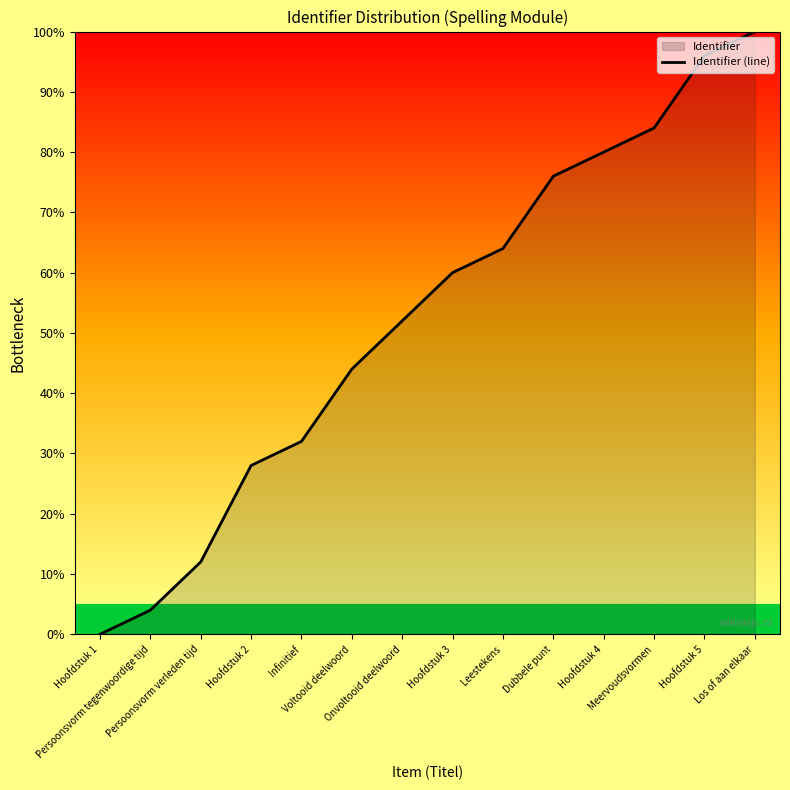

Rank the categories by value from lowest to highest.

Hoofdstuk 1, Persoonsvorm tegenwoordige tijd, Persoonsvorm verleden tijd, Hoofdstuk 2, Infinitief, Voltooid deelwoord, Onvoltooid deelwoord, Hoofdstuk 3, Leestekens, Dubbele punt, Hoofdstuk 4, Meervoudsvormen, Hoofdstuk 5, Los of aan elkaar